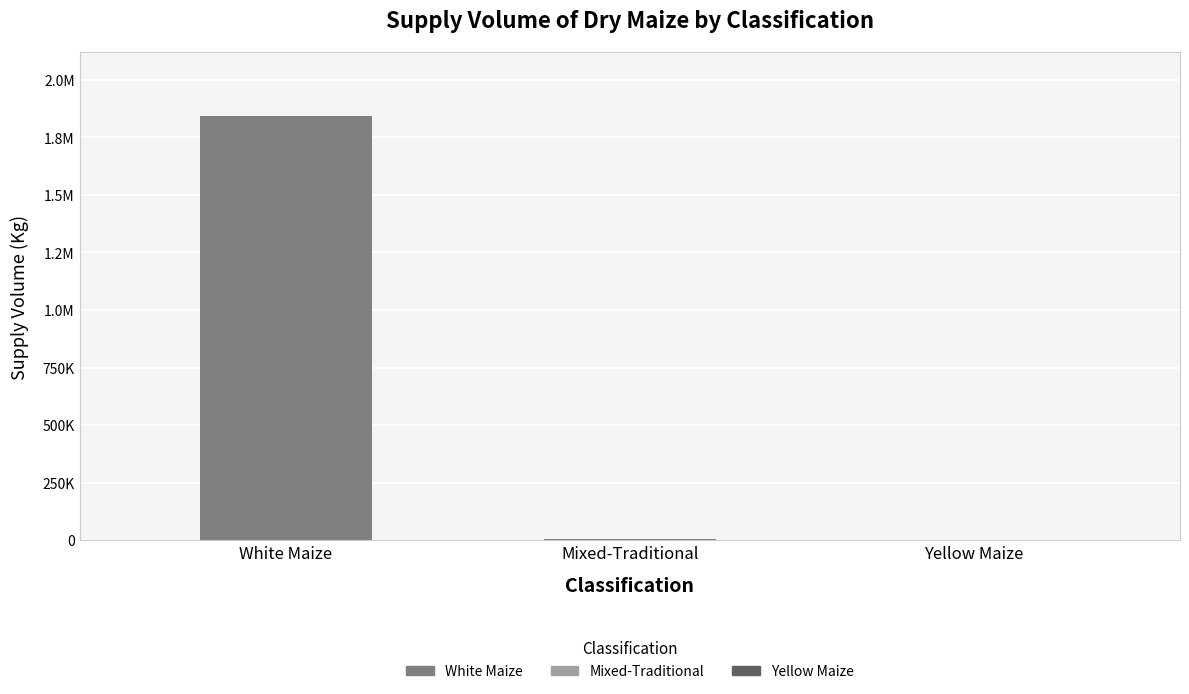

True or false: the data shows 5650 at Mixed-Traditional.

True